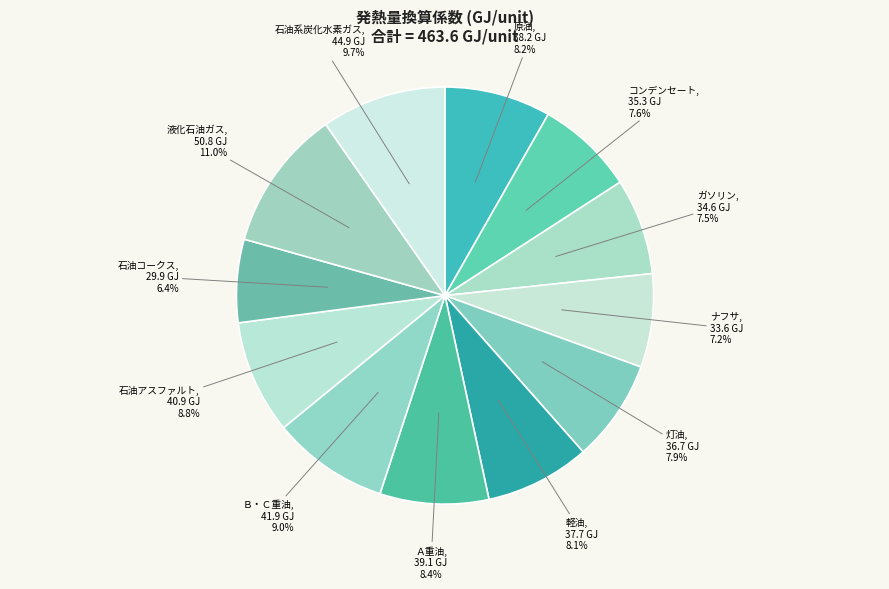

How many slices are in this pie chart?

12